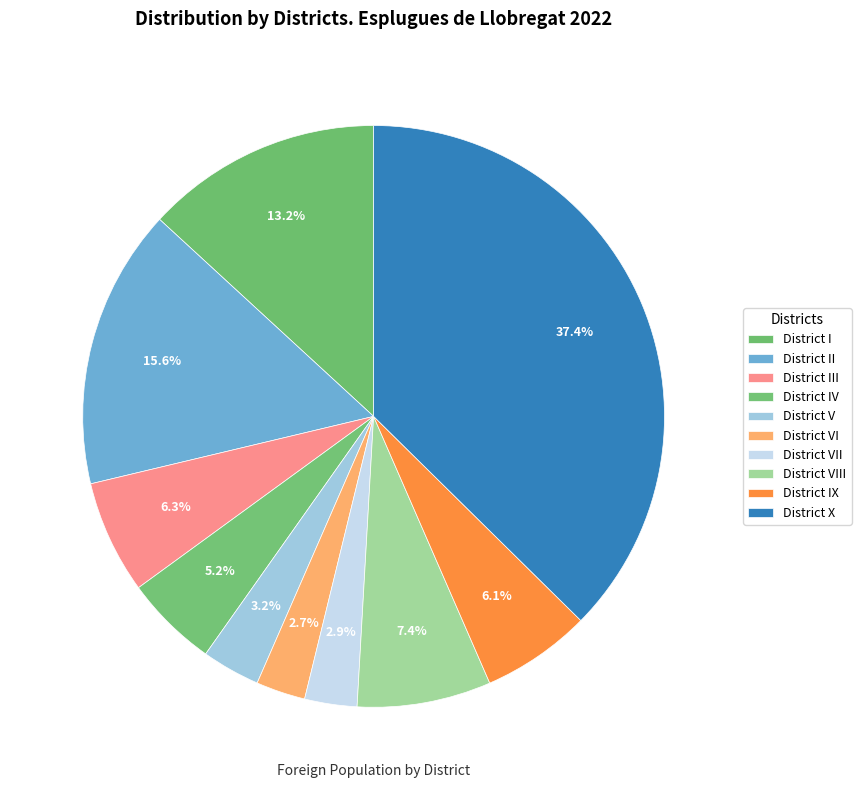

Which category has the smallest portion of the pie?

District VI